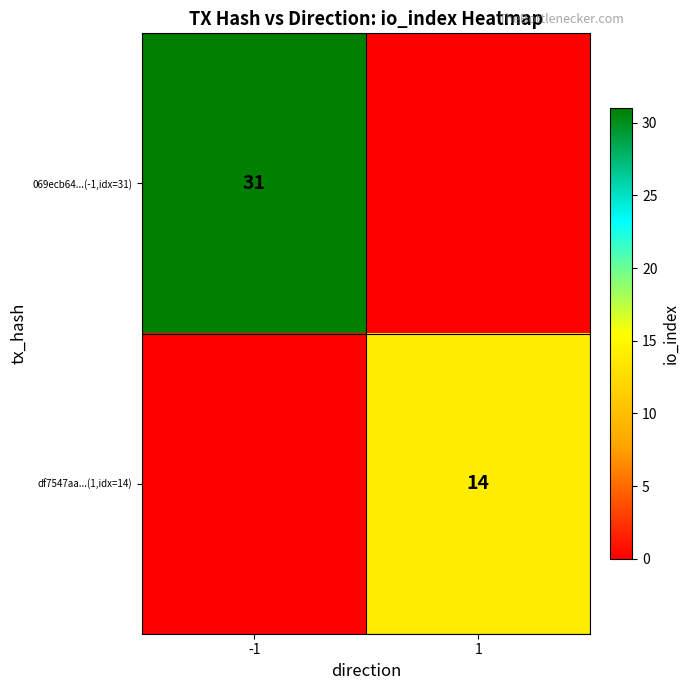

The 069ecb64...(-1,idx=31) series shows 31 at -1. True or false?

True